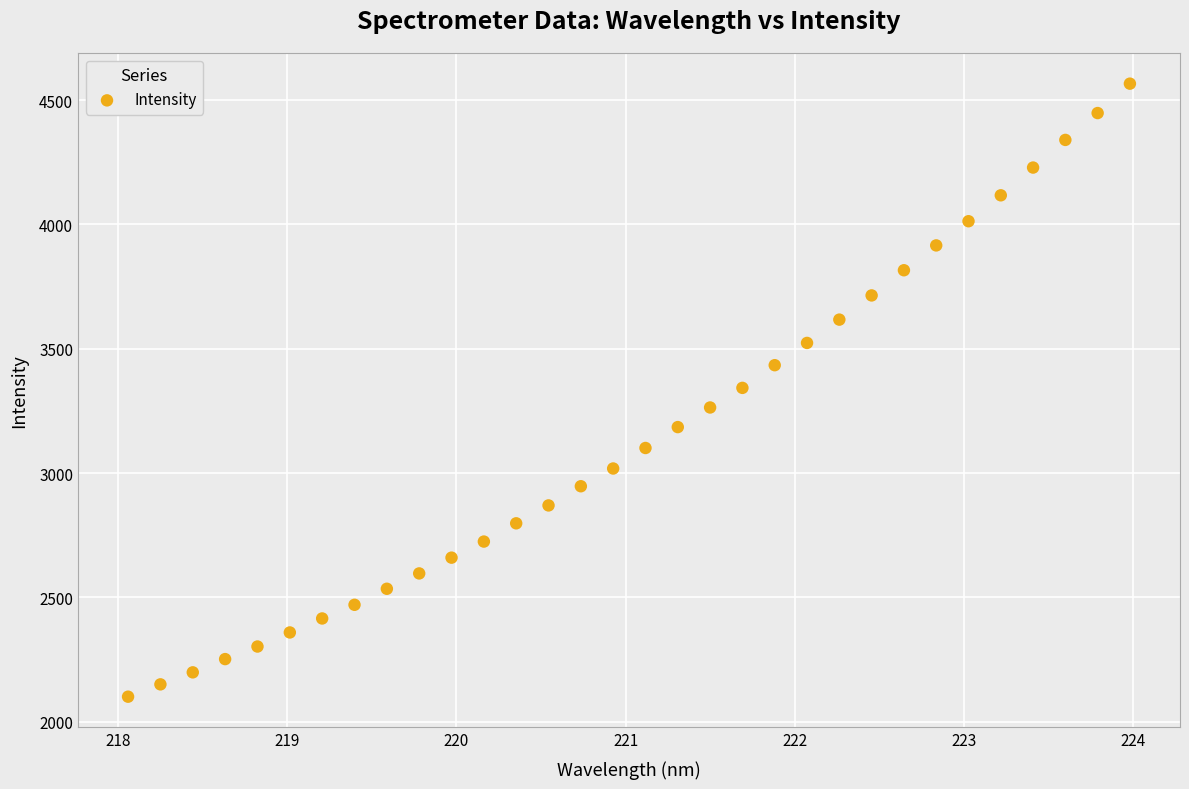

What is the range of X values (max minus min)?

5.9